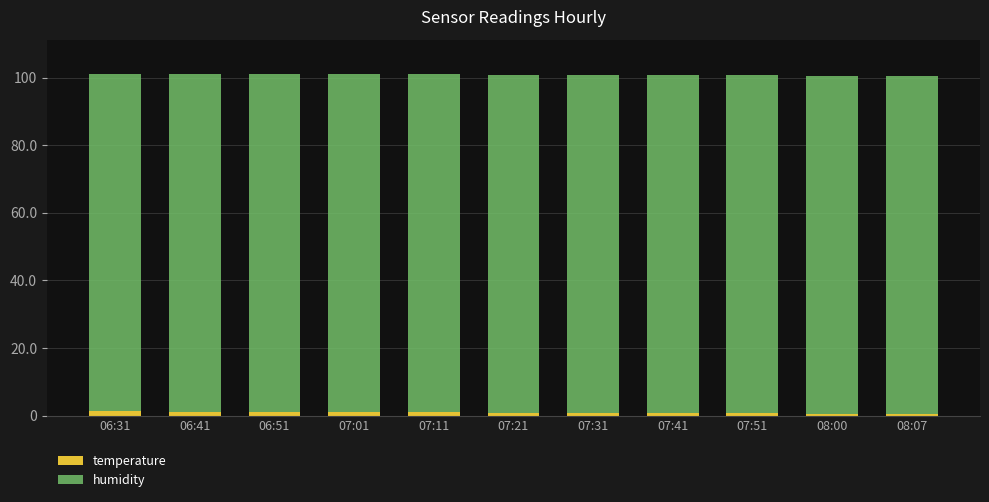

What is the label of the 11th bar from the left?

08:07